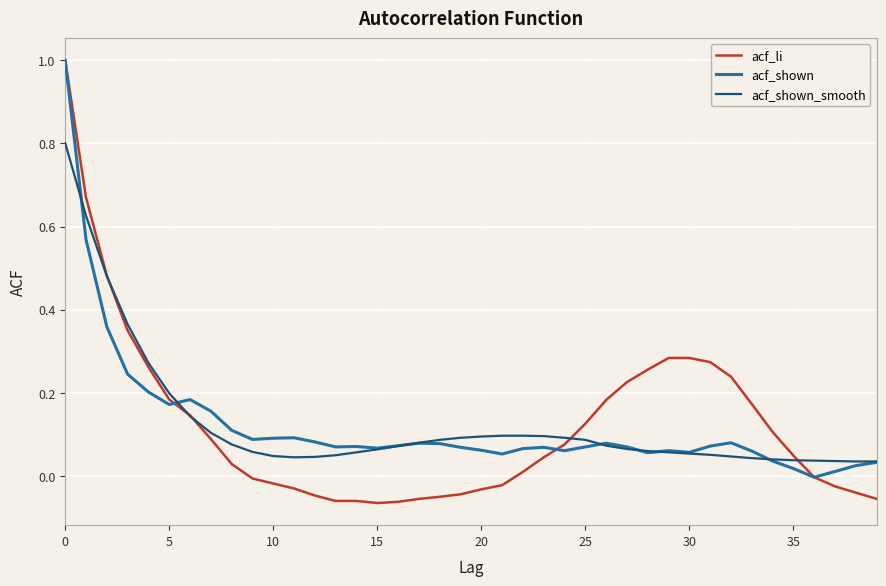

What is the highest value of the acf_shown series?

1.0